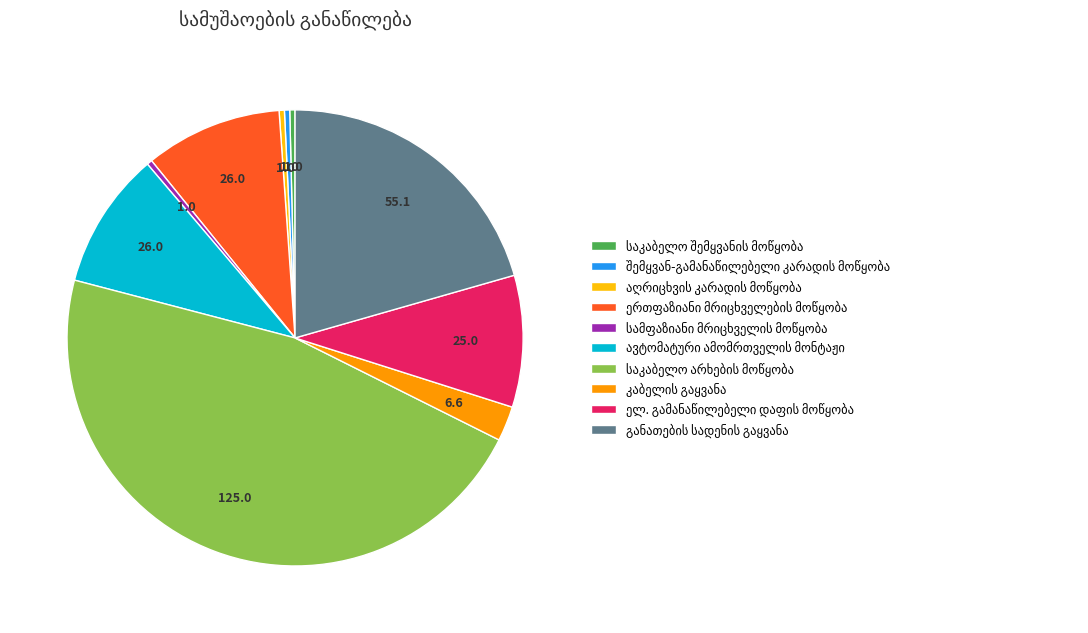

Is there a majority slice in this chart?

No